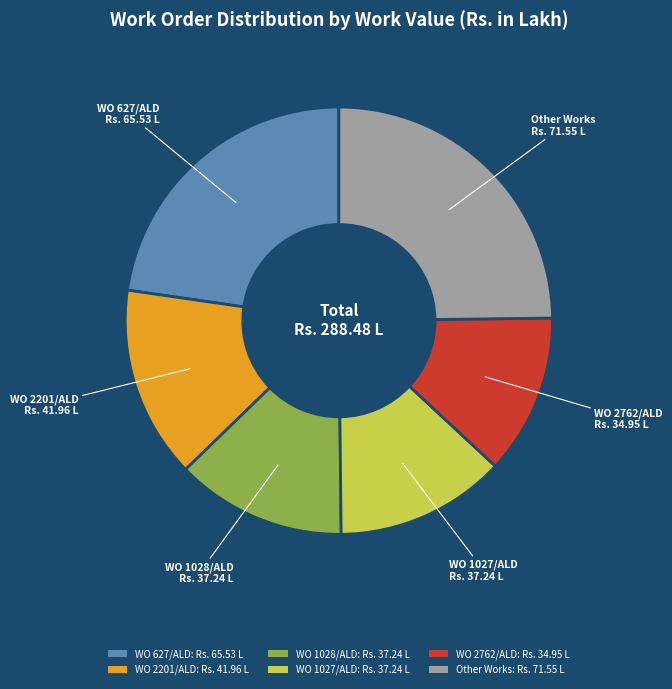

True or false: Other Works: Rs. 71.55 L accounts for 20% of the total.

False